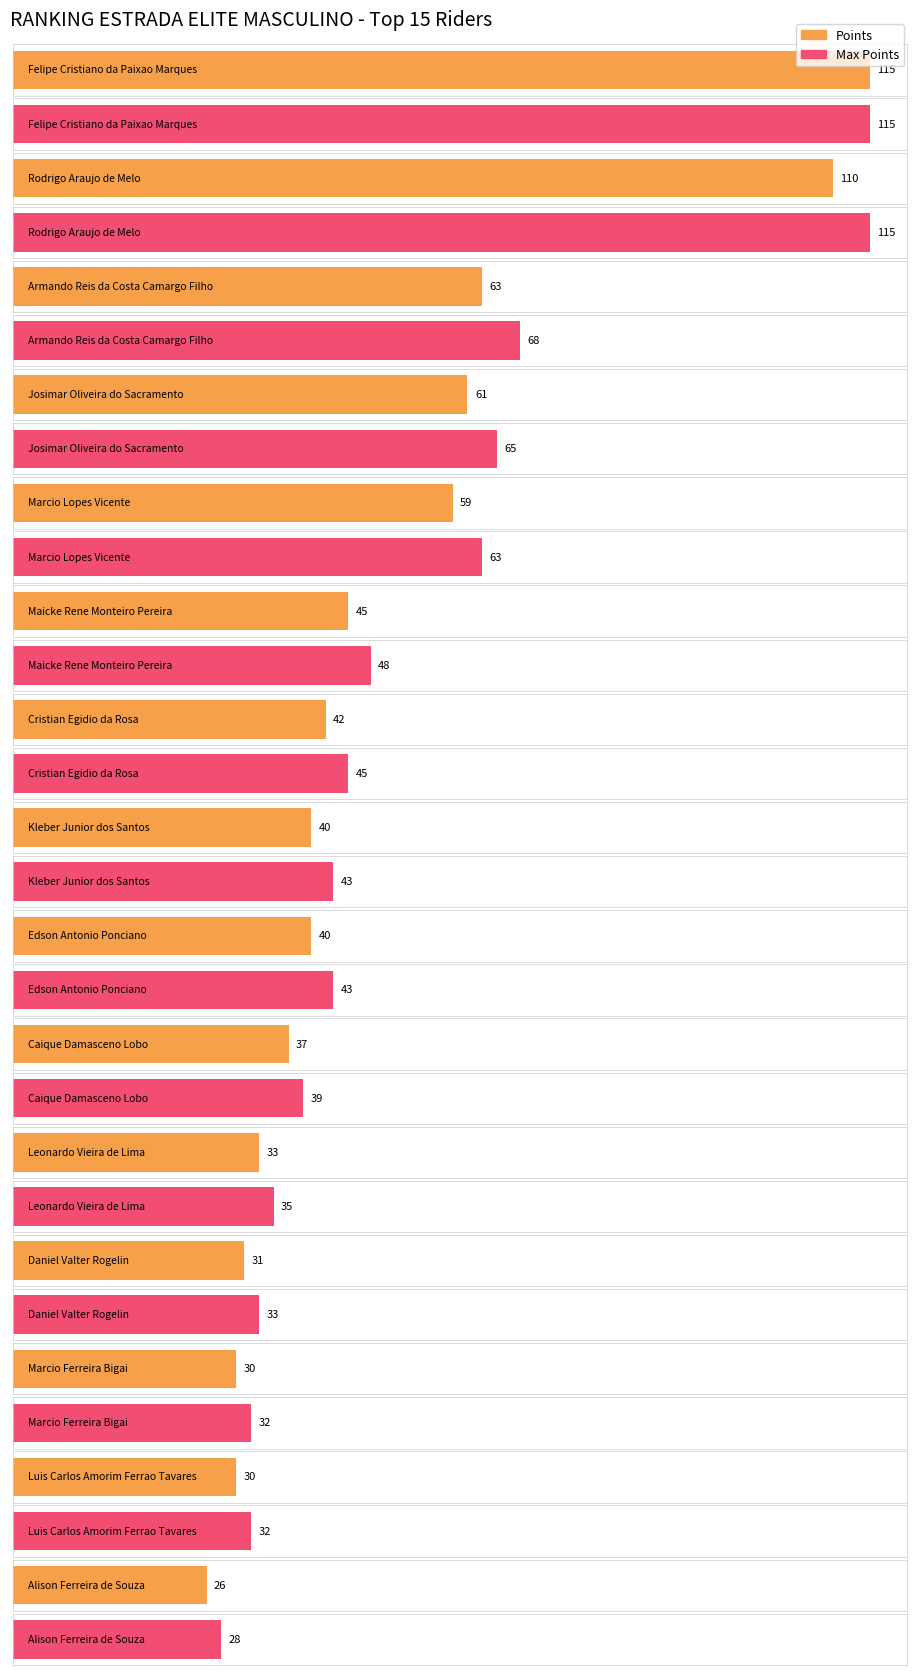

At how many categories does at least one series exceed 35?

10